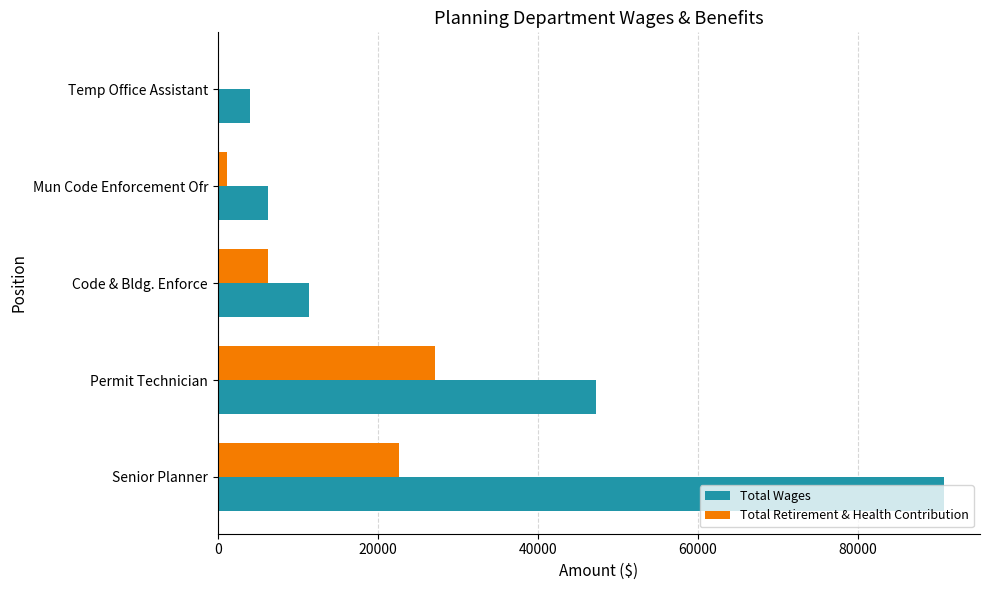

What is the sum of all Total Wages values?

159747